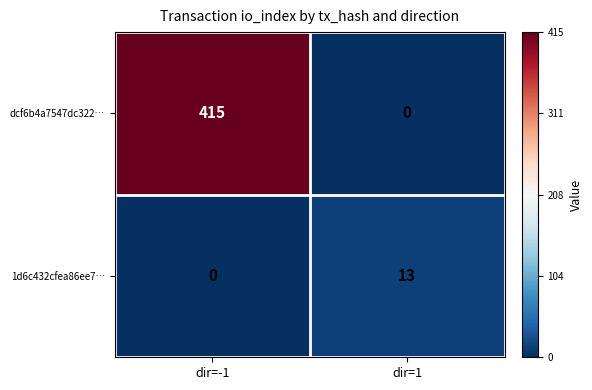

At which category does the chart reach its peak across all series?

dir=-1